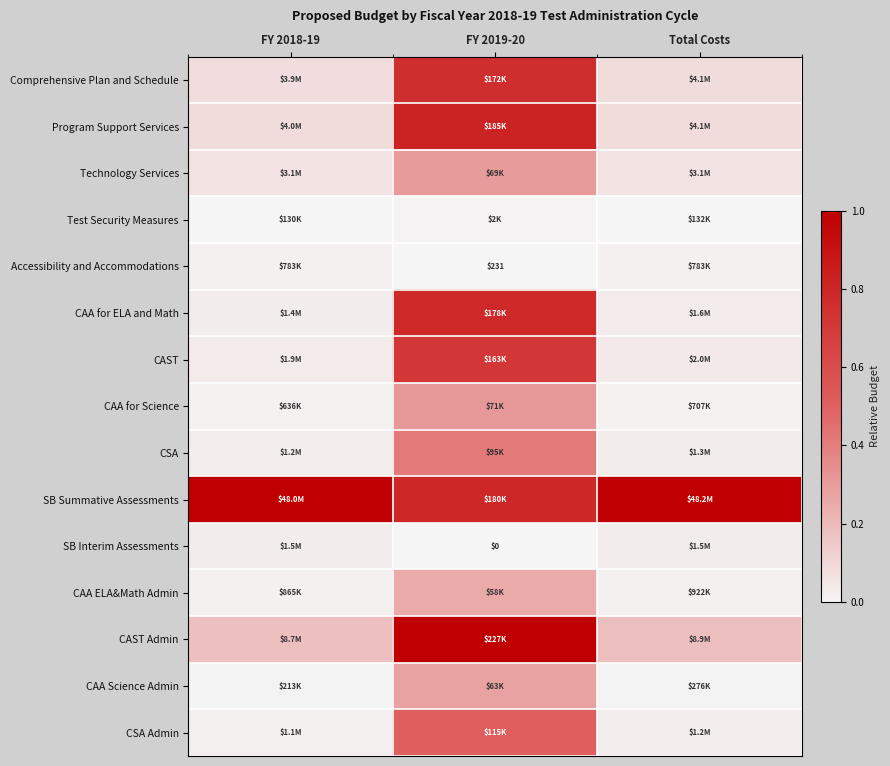

The Technology Services series shows 0.1 at Total Costs. True or false?

True